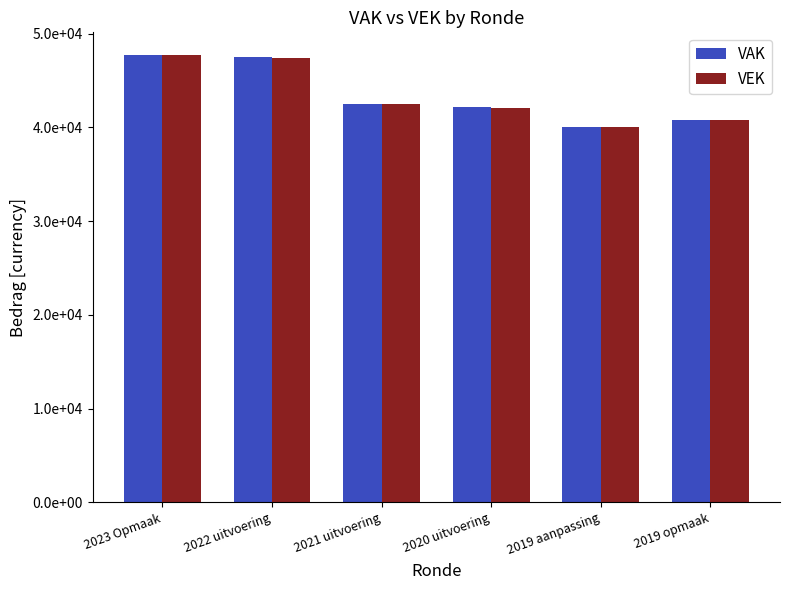

Rank the series at 2023 Opmaak from lowest to highest value.

VAK, VEK